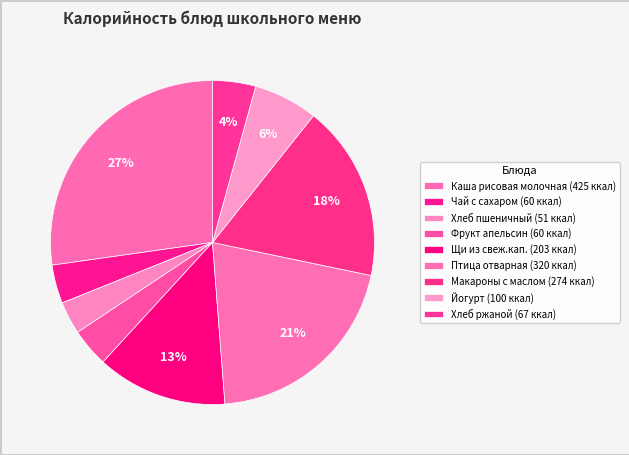

How many segments does this pie chart have?

9